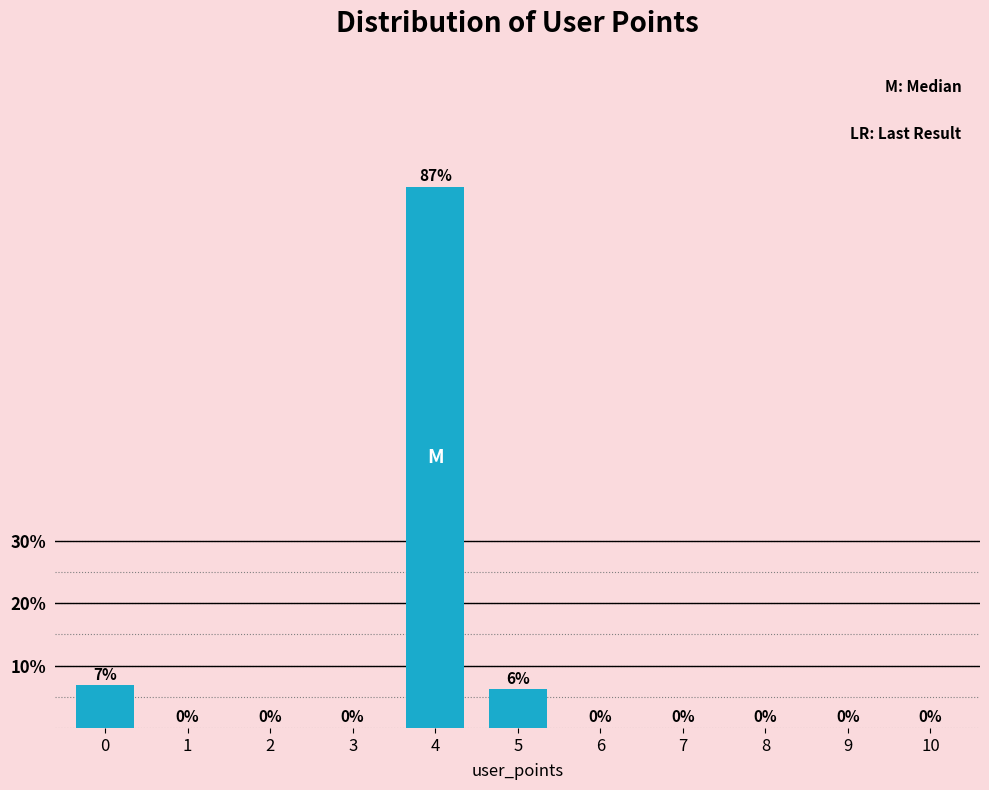

True or false: the data shows 0.0 at 9.

True